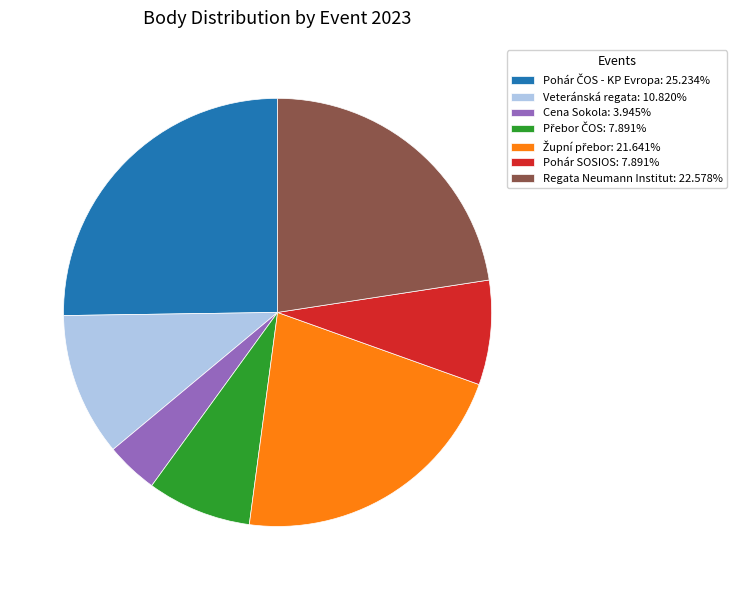

Does Veteránská regata: 10.820% represent more than half of the total?

No